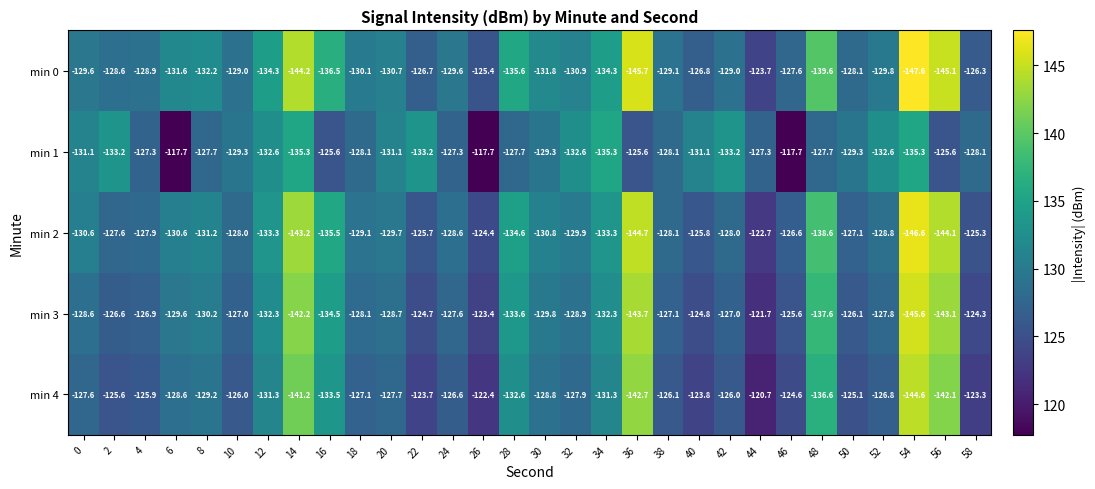

What value does the min 2 series have at 22?

-125.7